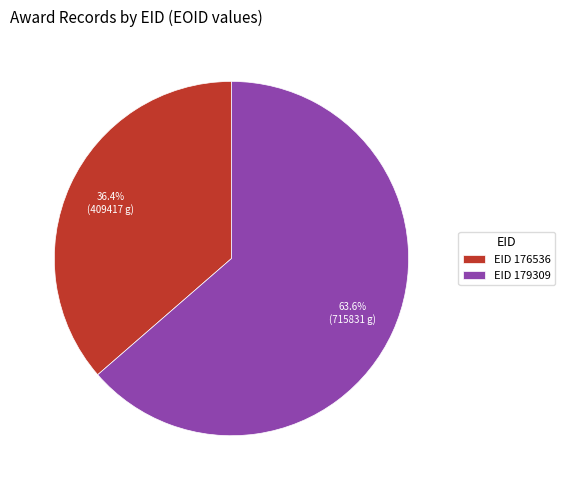

Which slice represents more than half of the pie?

EID 179309